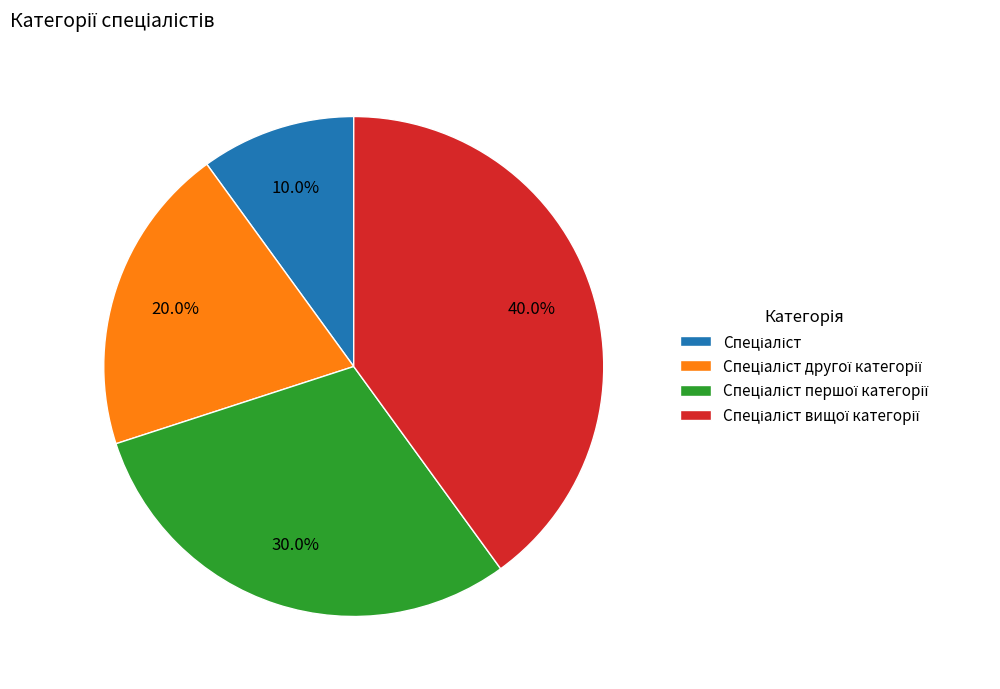

To the nearest percent, what is the difference between the largest and smallest slice percentages?

30%